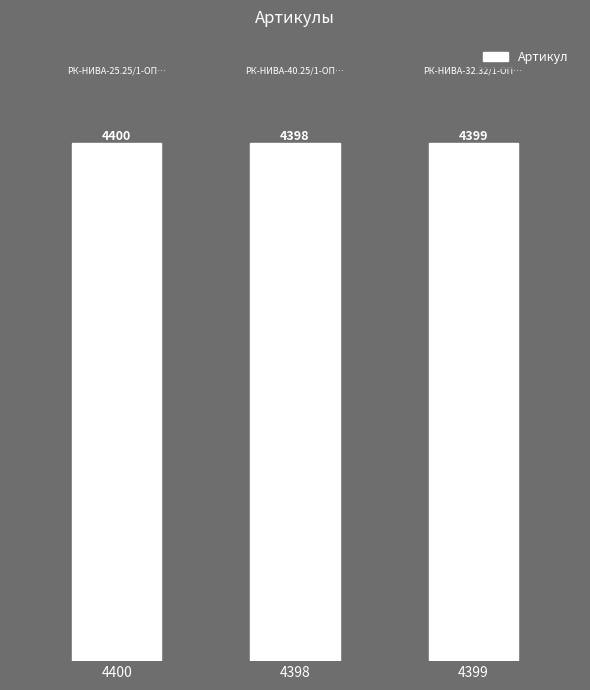

Is it true that the value at 4398 is 7575?

False